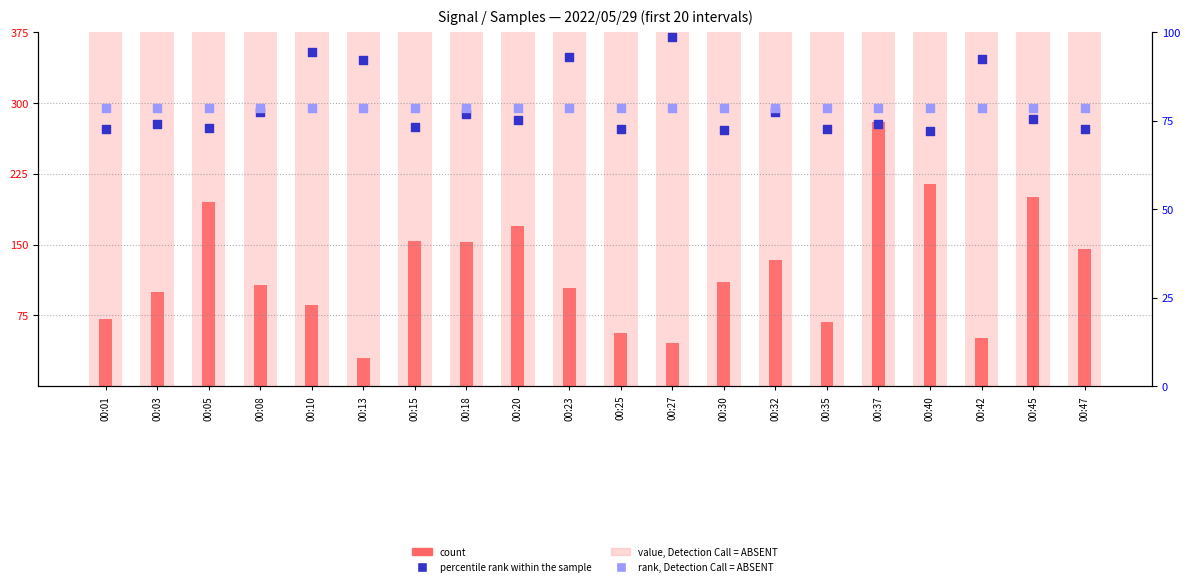

Which series reaches the maximum Y coordinate?

value, Detection Call = ABSENT